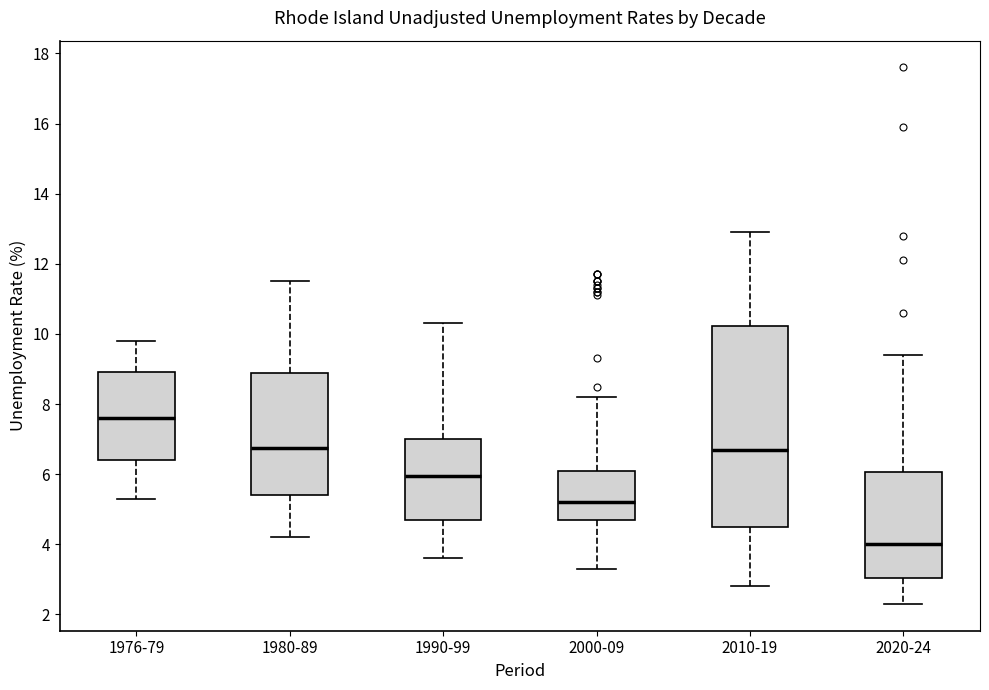

Where is the lower edge of the box for 2020-24 on the y-axis? The values are not printed on the chart, so give them approximately, as read against the axis.

3.0